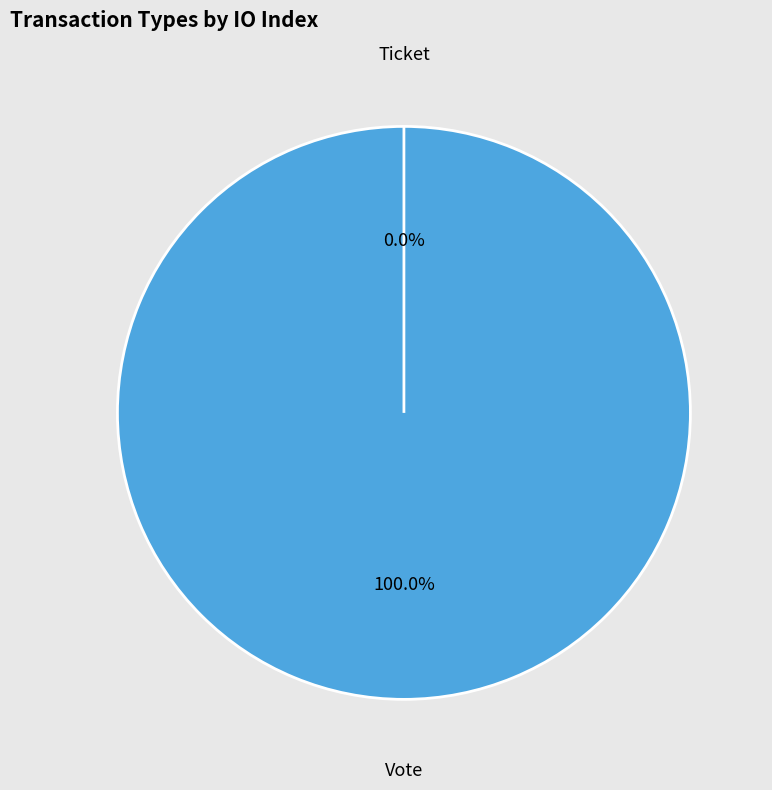

What percentage is the Vote slice, to the nearest percent?

100%